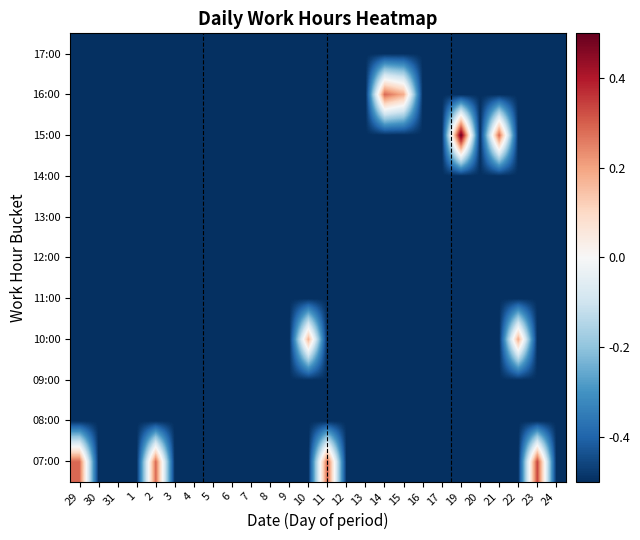

Reading left to right, what are all the values shown in this chart?

07:00: 29=0.3	30=-0.5	31=-0.5	1=-0.5	2=0.3	3=-0.5	4=-0.5	5=-0.5	6=-0.5	7=-0.5	8=-0.5	9=-0.5	10=-0.5	11=0.3	12=-0.5	13=-0.5	14=-0.5	15=-0.5	16=-0.5	17=-0.5	19=-0.5	20=-0.5	21=-0.5	22=-0.5	23=0.3	24=-0.5
08:00: 29=-0.5	30=-0.5	31=-0.5	1=-0.5	2=-0.5	3=-0.5	4=-0.5	5=-0.5	6=-0.5	7=-0.5	8=-0.5	9=-0.5	10=-0.5	11=-0.5	12=-0.5	13=-0.5	14=-0.5	15=-0.5	16=-0.5	17=-0.5	19=-0.5	20=-0.5	21=-0.5	22=-0.5	23=-0.5	24=-0.5
09:00: 29=-0.5	30=-0.5	31=-0.5	1=-0.5	2=-0.5	3=-0.5	4=-0.5	5=-0.5	6=-0.5	7=-0.5	8=-0.5	9=-0.5	10=-0.5	11=-0.5	12=-0.5	13=-0.5	14=-0.5	15=-0.5	16=-0.5	17=-0.5	19=-0.5	20=-0.5	21=-0.5	22=-0.5	23=-0.5	24=-0.5
10:00: 29=-0.5	30=-0.5	31=-0.5	1=-0.5	2=-0.5	3=-0.5	4=-0.5	5=-0.5	6=-0.5	7=-0.5	8=-0.5	9=-0.5	10=0.2	11=-0.5	12=-0.5	13=-0.5	14=-0.5	15=-0.5	16=-0.5	17=-0.5	19=-0.5	20=-0.5	21=-0.5	22=0.2	23=-0.5	24=-0.5
11:00: 29=-0.5	30=-0.5	31=-0.5	1=-0.5	2=-0.5	3=-0.5	4=-0.5	5=-0.5	6=-0.5	7=-0.5	8=-0.5	9=-0.5	10=-0.5	11=-0.5	12=-0.5	13=-0.5	14=-0.5	15=-0.5	16=-0.5	17=-0.5	19=-0.5	20=-0.5	21=-0.5	22=-0.5	23=-0.5	24=-0.5
12:00: 29=-0.5	30=-0.5	31=-0.5	1=-0.5	2=-0.5	3=-0.5	4=-0.5	5=-0.5	6=-0.5	7=-0.5	8=-0.5	9=-0.5	10=-0.5	11=-0.5	12=-0.5	13=-0.5	14=-0.5	15=-0.5	16=-0.5	17=-0.5	19=-0.5	20=-0.5	21=-0.5	22=-0.5	23=-0.5	24=-0.5
13:00: 29=-0.5	30=-0.5	31=-0.5	1=-0.5	2=-0.5	3=-0.5	4=-0.5	5=-0.5	6=-0.5	7=-0.5	8=-0.5	9=-0.5	10=-0.5	11=-0.5	12=-0.5	13=-0.5	14=-0.5	15=-0.5	16=-0.5	17=-0.5	19=-0.5	20=-0.5	21=-0.5	22=-0.5	23=-0.5	24=-0.5
14:00: 29=-0.5	30=-0.5	31=-0.5	1=-0.5	2=-0.5	3=-0.5	4=-0.5	5=-0.5	6=-0.5	7=-0.5	8=-0.5	9=-0.5	10=-0.5	11=-0.5	12=-0.5	13=-0.5	14=-0.5	15=-0.5	16=-0.5	17=-0.5	19=-0.5	20=-0.5	21=-0.5	22=-0.5	23=-0.5	24=-0.5
15:00: 29=-0.5	30=-0.5	31=-0.5	1=-0.5	2=-0.5	3=-0.5	4=-0.5	5=-0.5	6=-0.5	7=-0.5	8=-0.5	9=-0.5	10=-0.5	11=-0.5	12=-0.5	13=-0.5	14=-0.5	15=-0.5	16=-0.5	17=-0.5	19=0.5	20=-0.5	21=0.3	22=-0.5	23=-0.5	24=-0.5
16:00: 29=-0.5	30=-0.5	31=-0.5	1=-0.5	2=-0.5	3=-0.5	4=-0.5	5=-0.5	6=-0.5	7=-0.5	8=-0.5	9=-0.5	10=-0.5	11=-0.5	12=-0.5	13=-0.5	14=0.3	15=0.2	16=-0.5	17=-0.5	19=-0.5	20=-0.5	21=-0.5	22=-0.5	23=-0.5	24=-0.5
17:00: 29=-0.5	30=-0.5	31=-0.5	1=-0.5	2=-0.5	3=-0.5	4=-0.5	5=-0.5	6=-0.5	7=-0.5	8=-0.5	9=-0.5	10=-0.5	11=-0.5	12=-0.5	13=-0.5	14=-0.5	15=-0.5	16=-0.5	17=-0.5	19=-0.5	20=-0.5	21=-0.5	22=-0.5	23=-0.5	24=-0.5